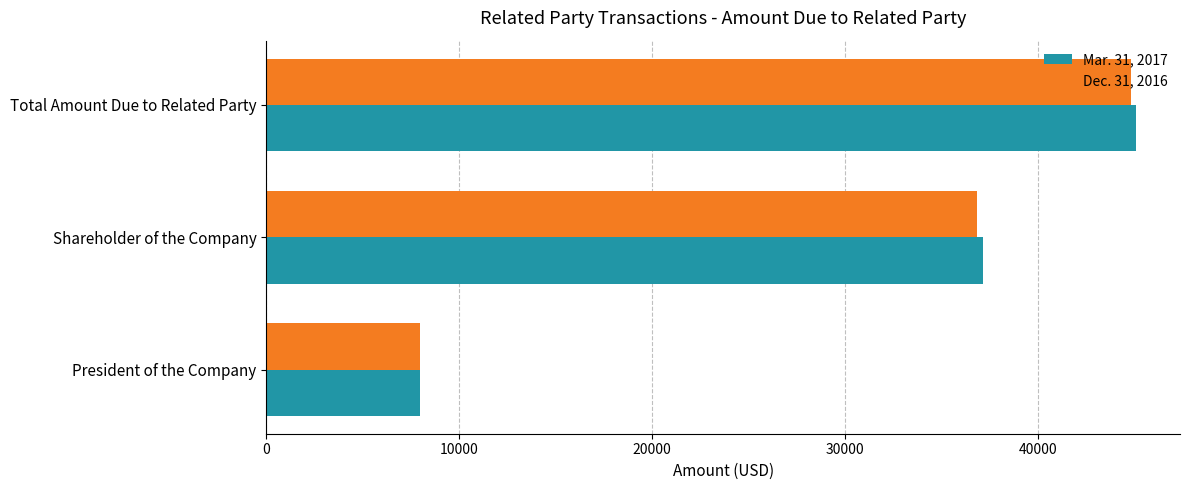

What is the sum of all Dec. 31, 2016 values?

89648